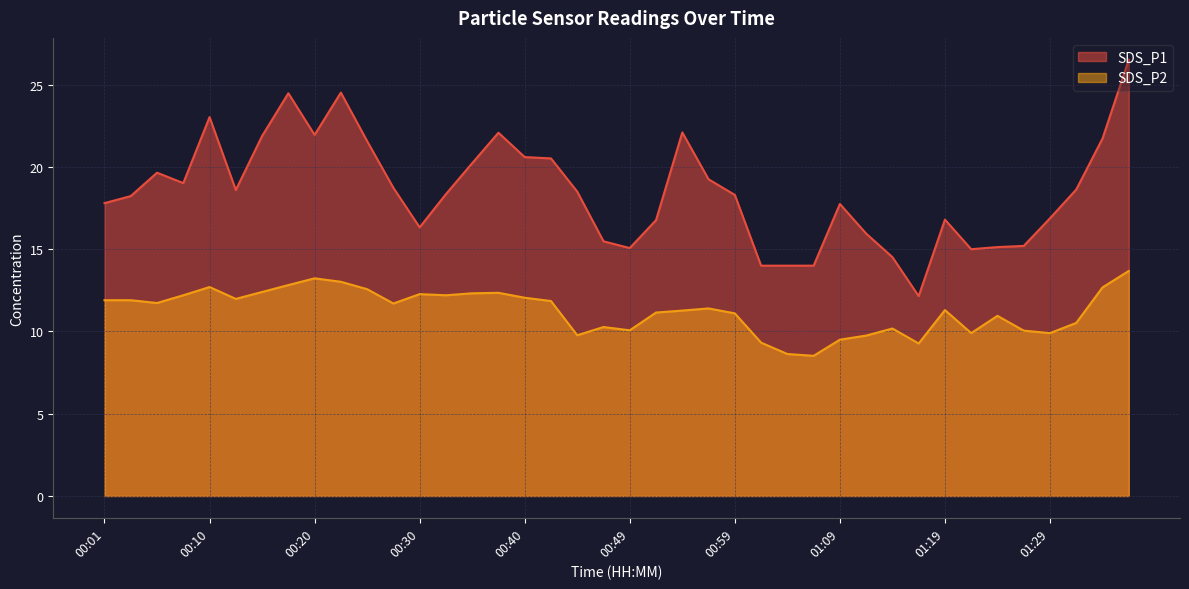

True or false: SDS_P1 has more than 0 interior local peaks.

True